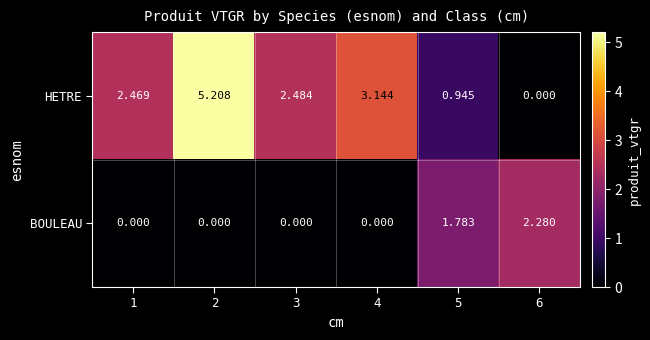

List the series in order of their peak value, highest first.

HETRE, BOULEAU